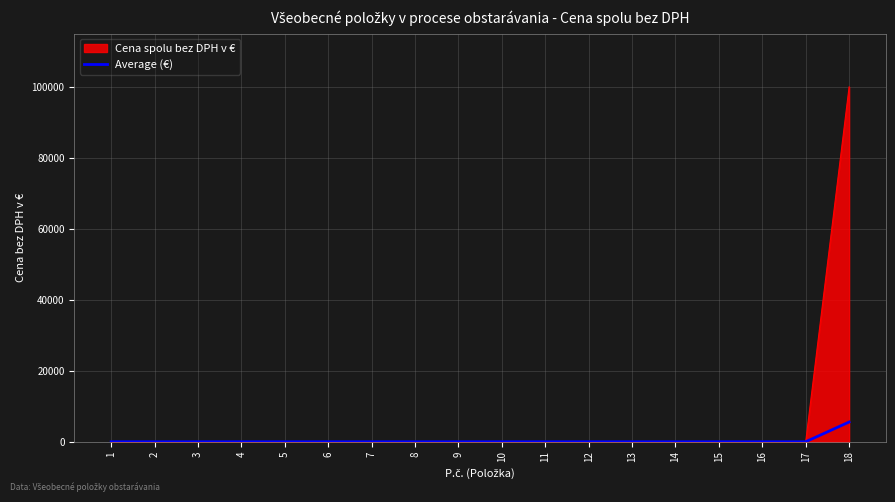

List the series in order of their peak value, highest first.

Cena spolu bez DPH v €, Average (€)